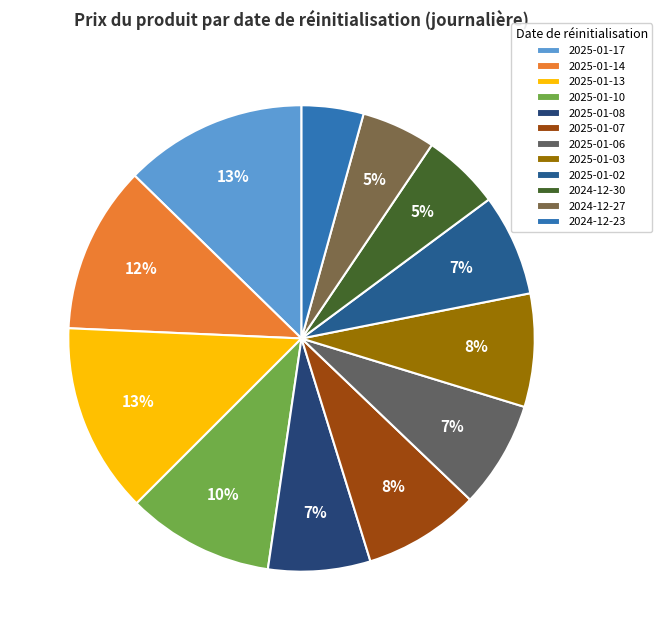

How many slices are in this pie chart?

12